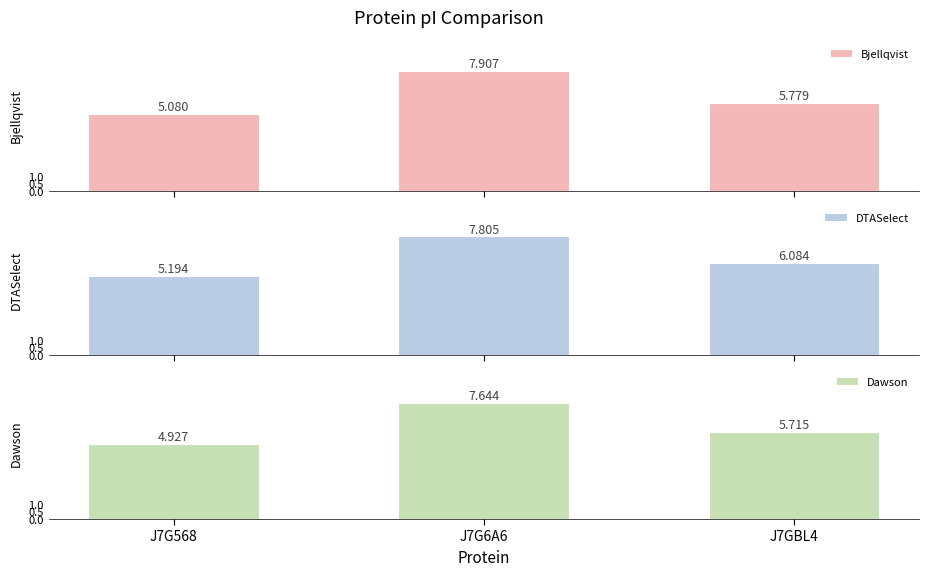

What is the label of the 3rd bar from the right?

J7G568